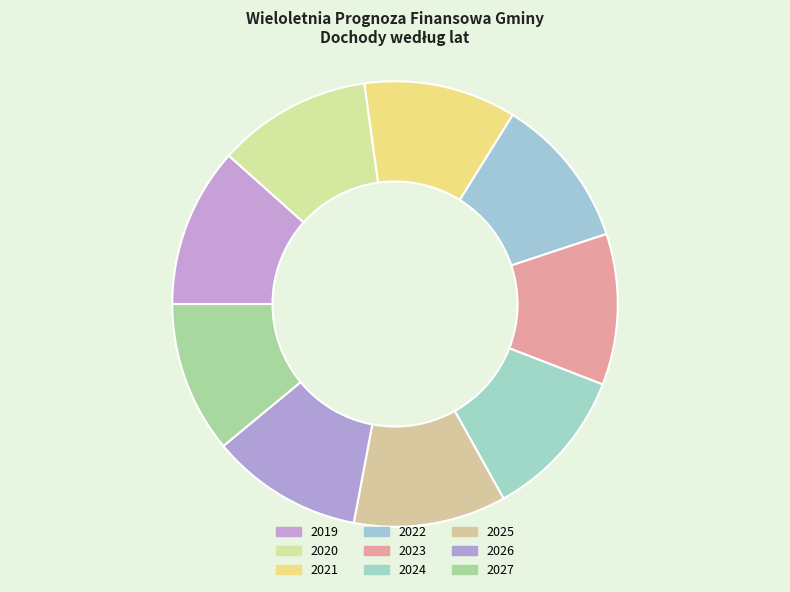

Which category has the smallest portion of the pie?

2023